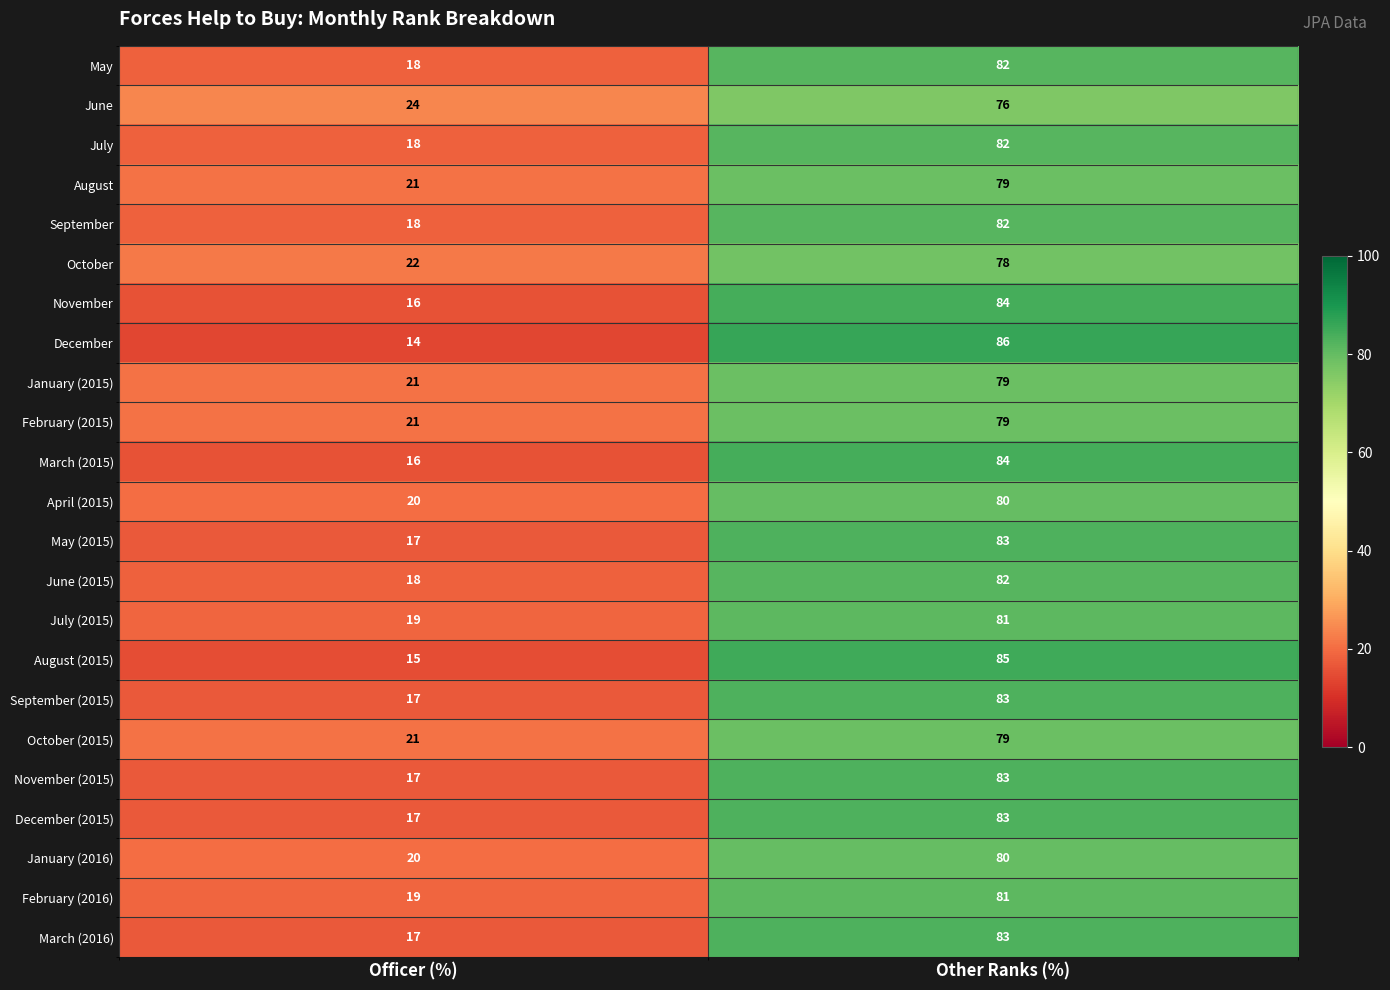

Which series has the largest range (max minus min)?

December